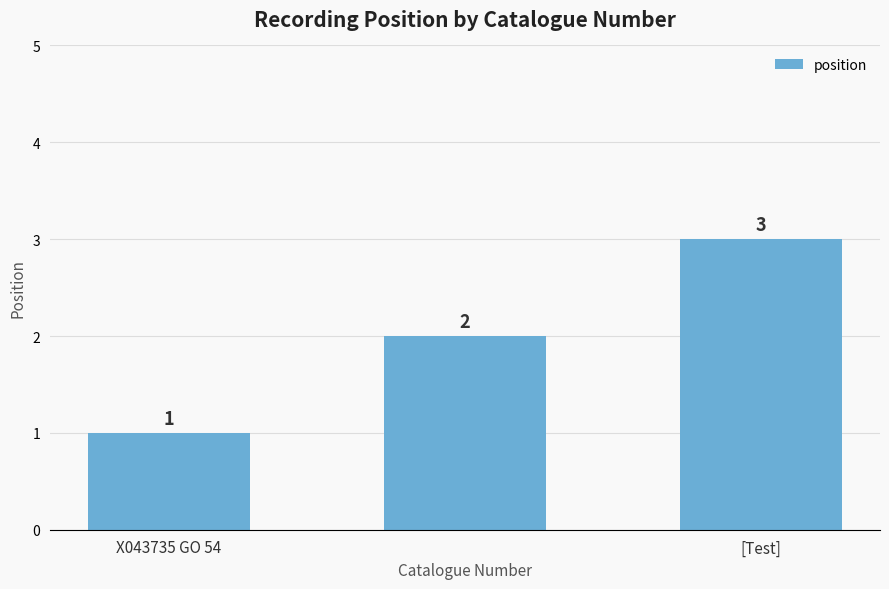

What is the sum of all values?

6